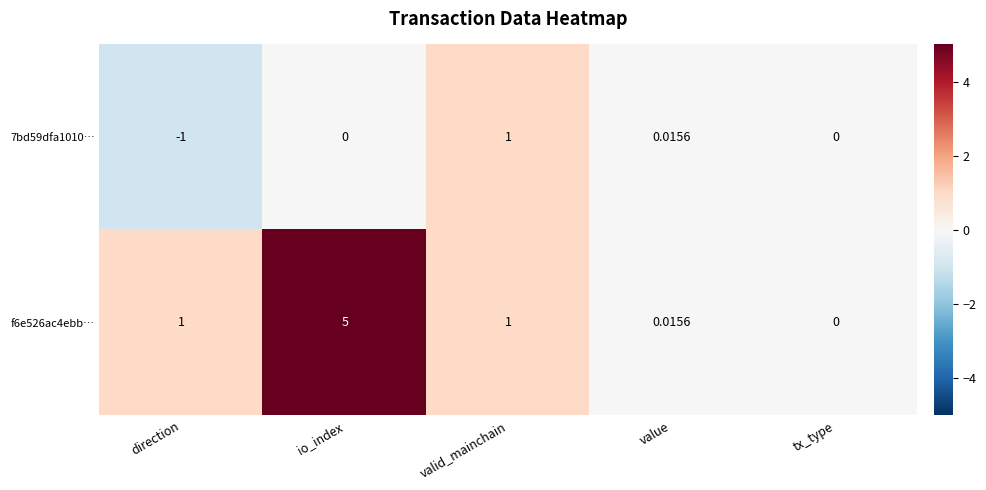

Is the value of f6e526ac4ebb… at direction greater than the value of 7bd59dfa1010… at direction?

Yes